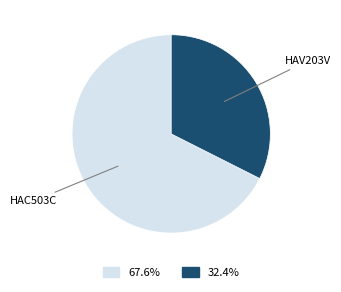

Does any single category account for the majority?

Yes